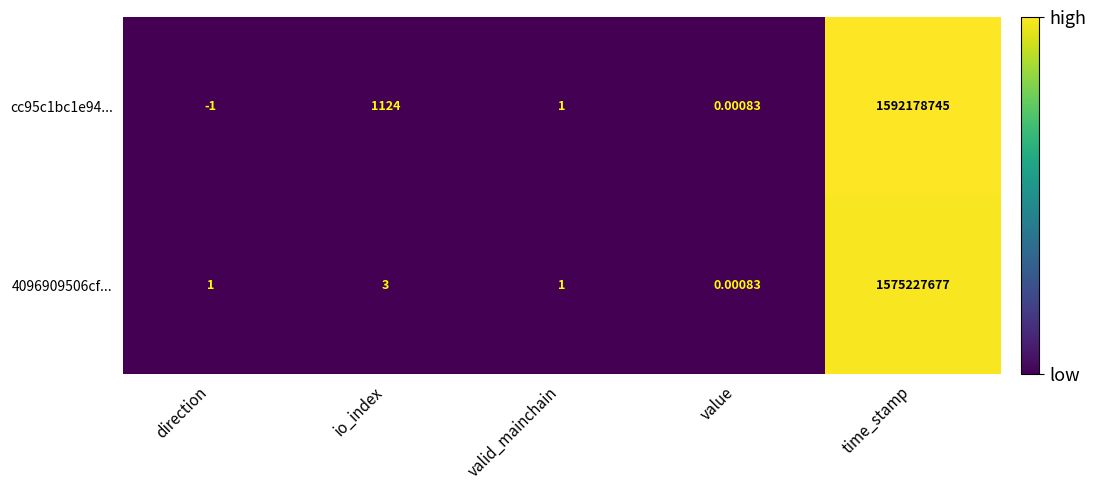

What is the difference between the highest and lowest values at io_index?

1121.0